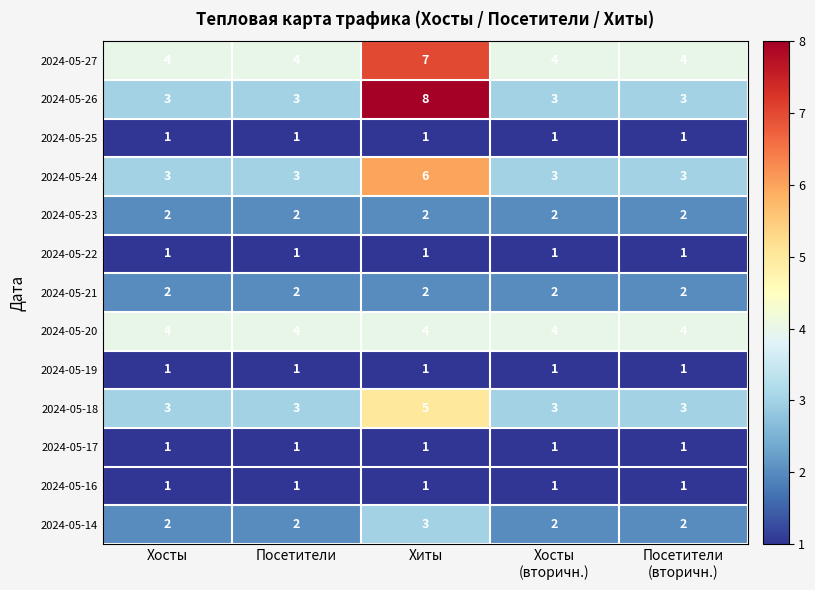

What is the sum of all 2024-05-20 values?

20